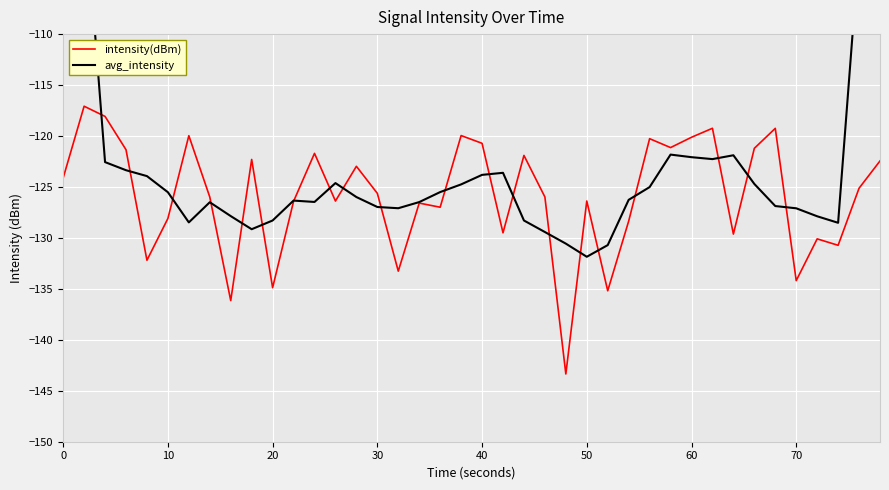

What is the sum of all intensity(dBm) values?

-5034.9